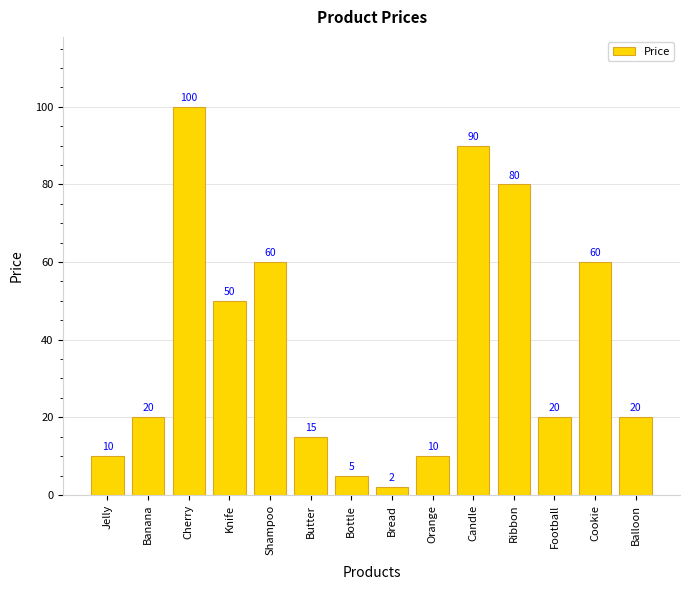

Does the chart contain stacked bars?

No